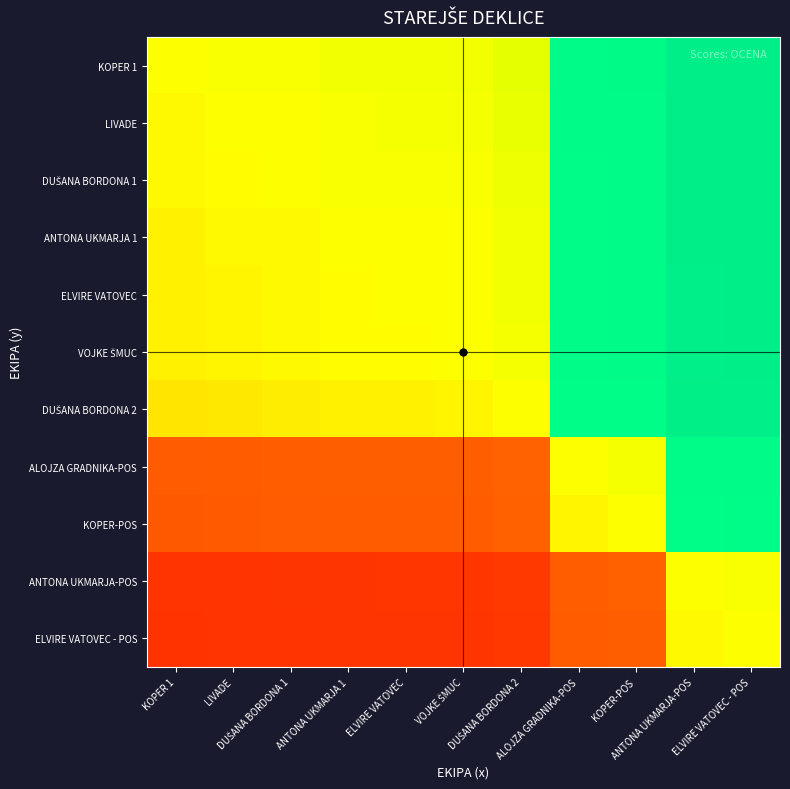

At how many categories does at least one series exceed 0?

11